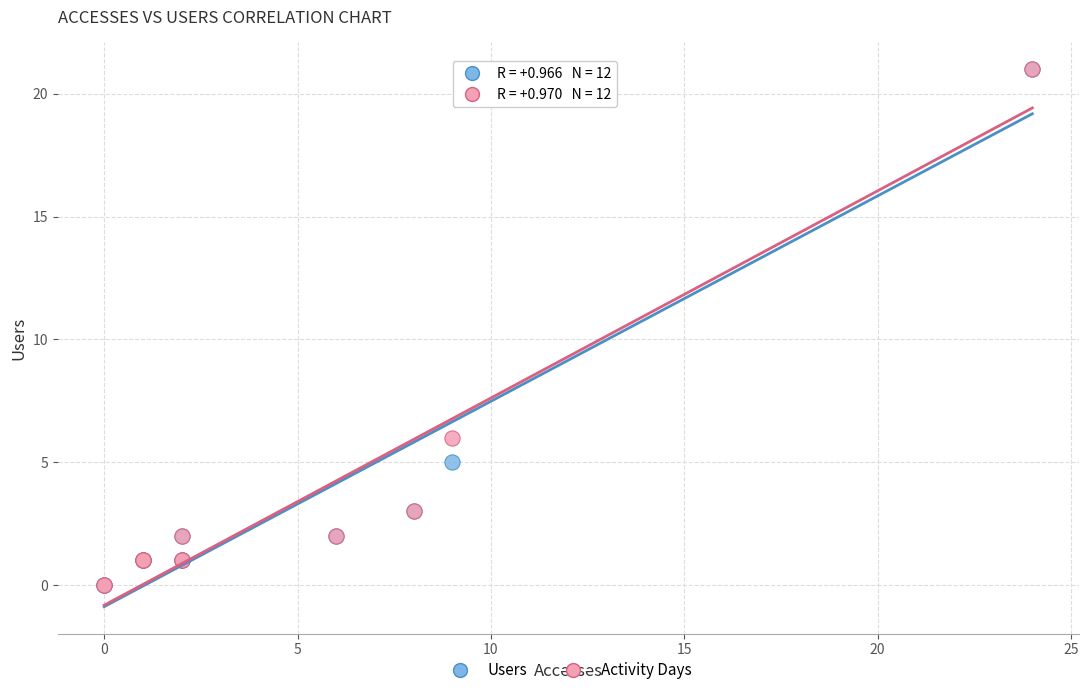

Across all series, what Y value is closest to 10?

6